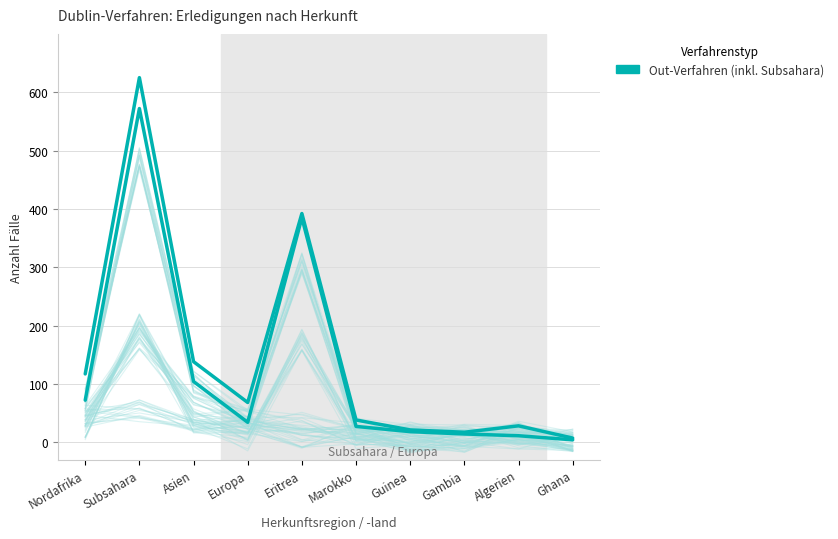

At which label does Out-Verfahren first exceed 34?

Nordafrika